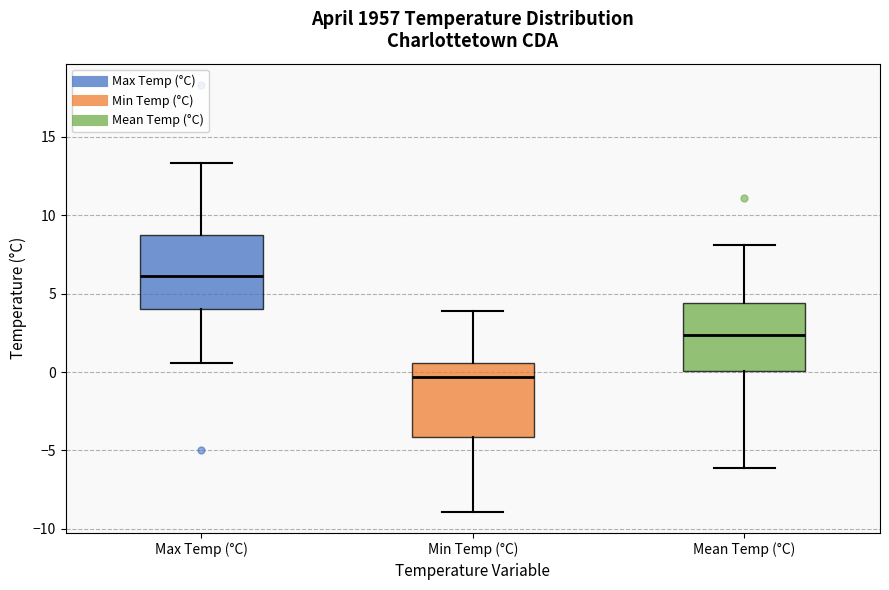

Reading left to right, transcribe this box plot: for each box, give where its median line is, the range the box spans, and where its two whiskers end, as read against the y-axis. The values are not printed on the chart, so give them approximately, as read against the axis.

Max Temp (°C): median 6.0, box 4.0 to 9.0, whiskers 0.5 to 13.5
Min Temp (°C): median -0.5, box -4.0 to 0.5, whiskers -9.0 to 4.0
Mean Temp (°C): median 2.5, box 0.0 to 4.5, whiskers -6.0 to 8.0